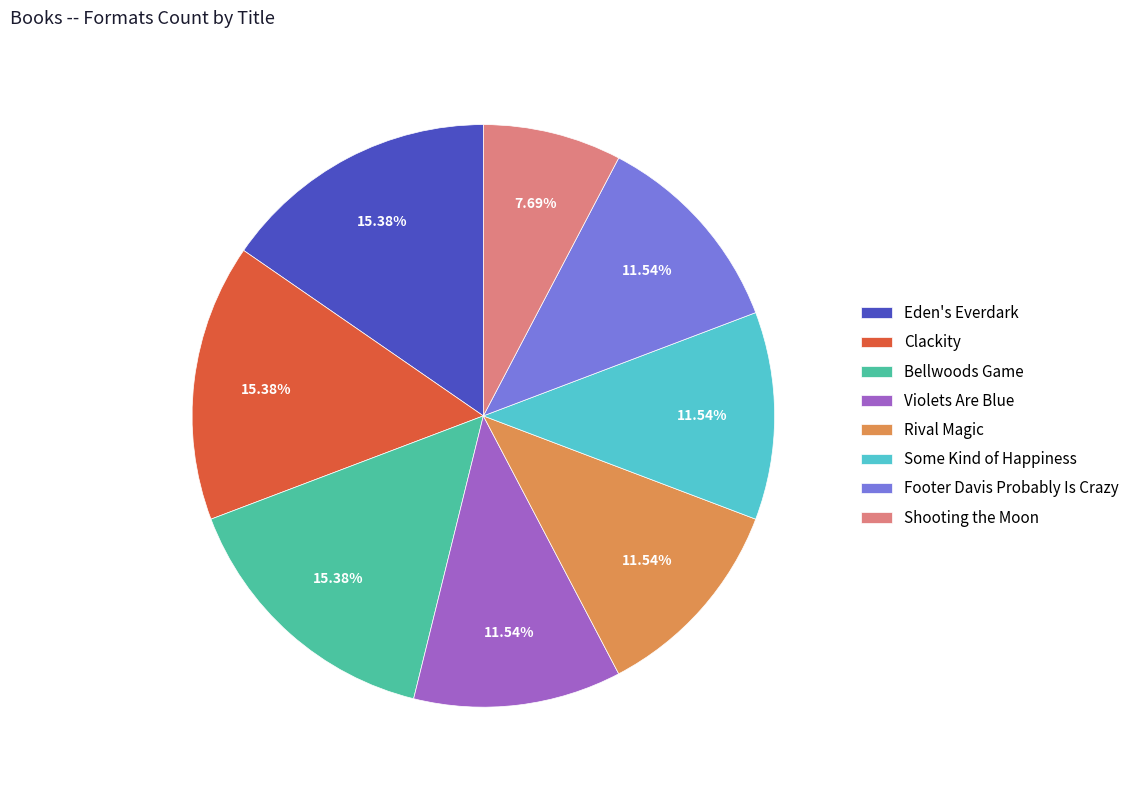

To the nearest percent, what is the difference between the largest and smallest slice percentages?

8%